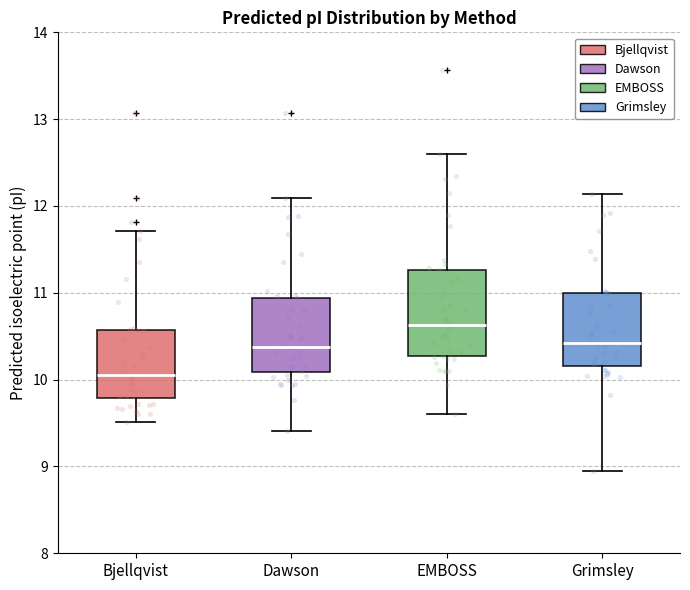

Reading left to right, read every box against the y-axis: the position of its median line, the range the box covers, and the ends of its whiskers. The values are not printed on the chart, so give them approximately, as read against the axis.

Bjellqvist: median 10.1, box 9.8 to 10.6, whiskers 9.5 to 11.7
Dawson: median 10.4, box 10.1 to 10.9, whiskers 9.4 to 12.1
EMBOSS: median 10.6, box 10.3 to 11.3, whiskers 9.6 to 12.6
Grimsley: median 10.4, box 10.2 to 11.0, whiskers 8.9 to 12.1